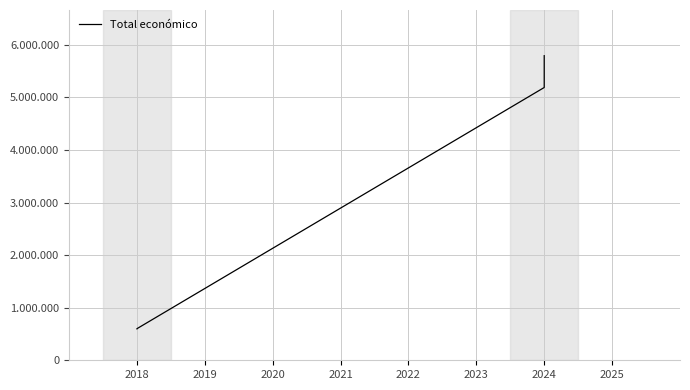

What is the greatest value displayed?

5792221